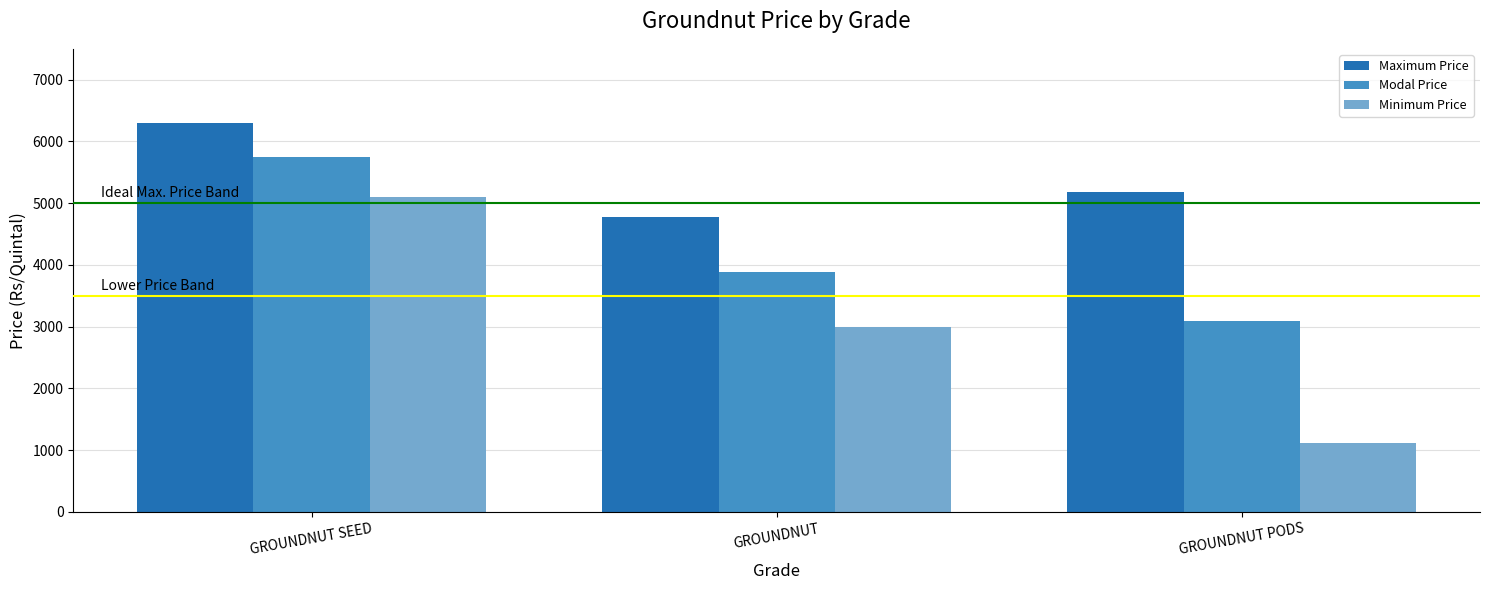

How many data points does each series have?

3